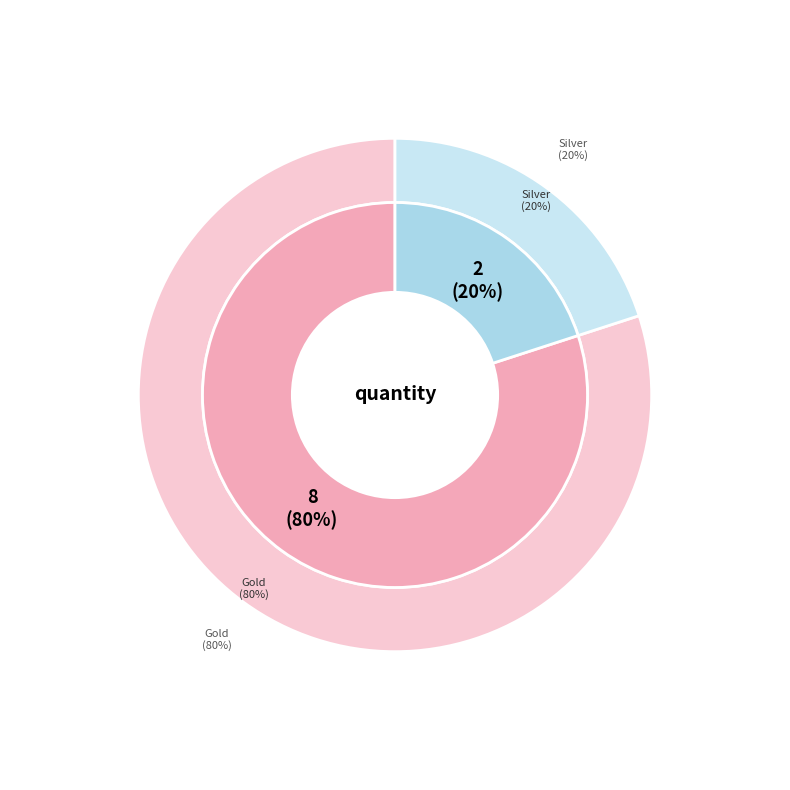

To the nearest percent, what percentage of the pie is Gold (AV) - id 232098?

80%